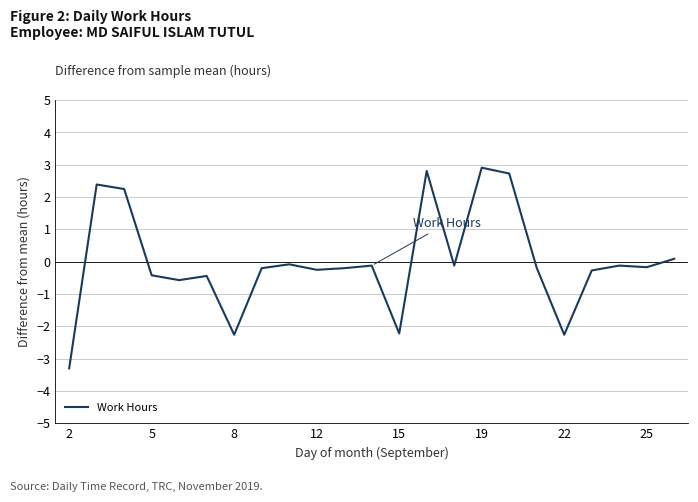

What is the smallest value displayed?

-3.3